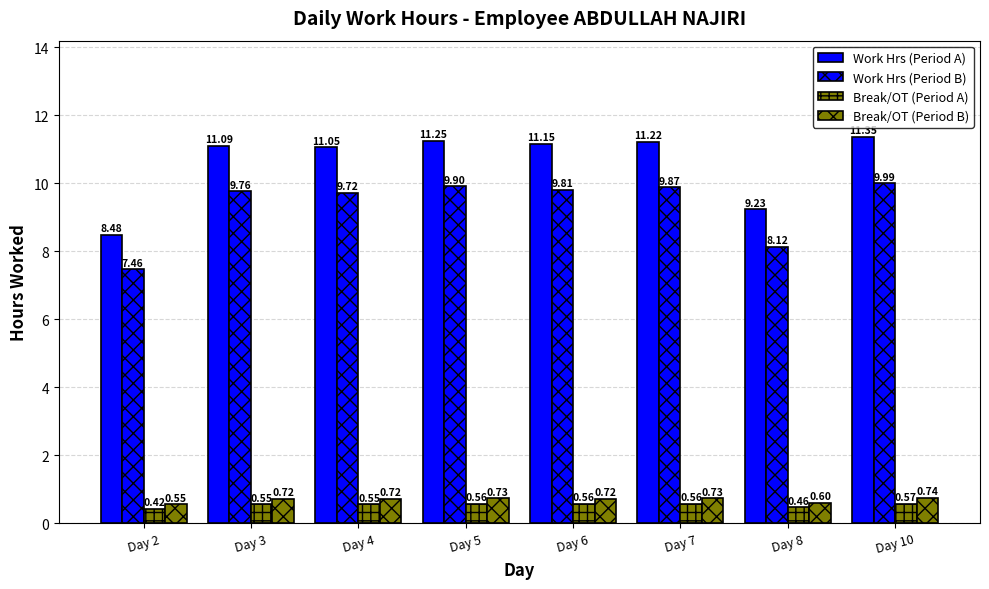

What is the value of the Break/OT (Period A) bar at the 6th from the left?

0.6